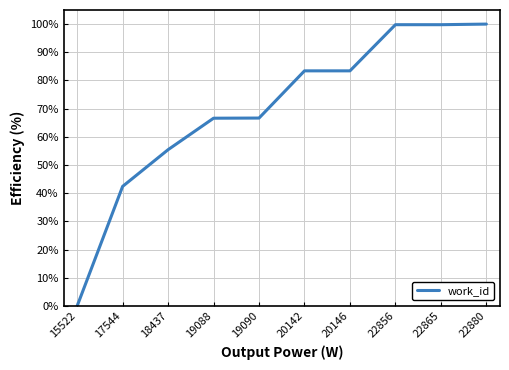

What is the approximate value at 22856?

1.0